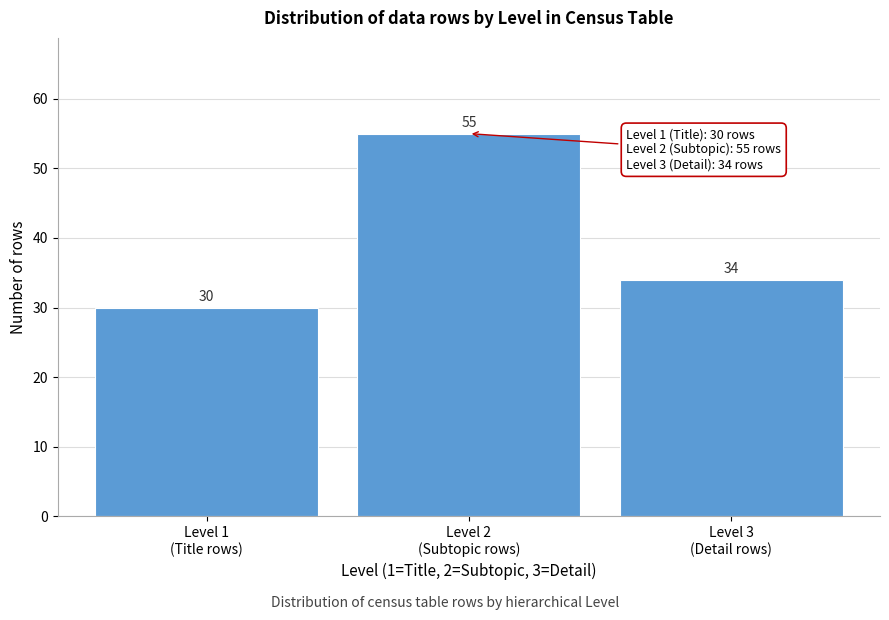

Reading right to left, extract all data points from this chart.

34	55	30